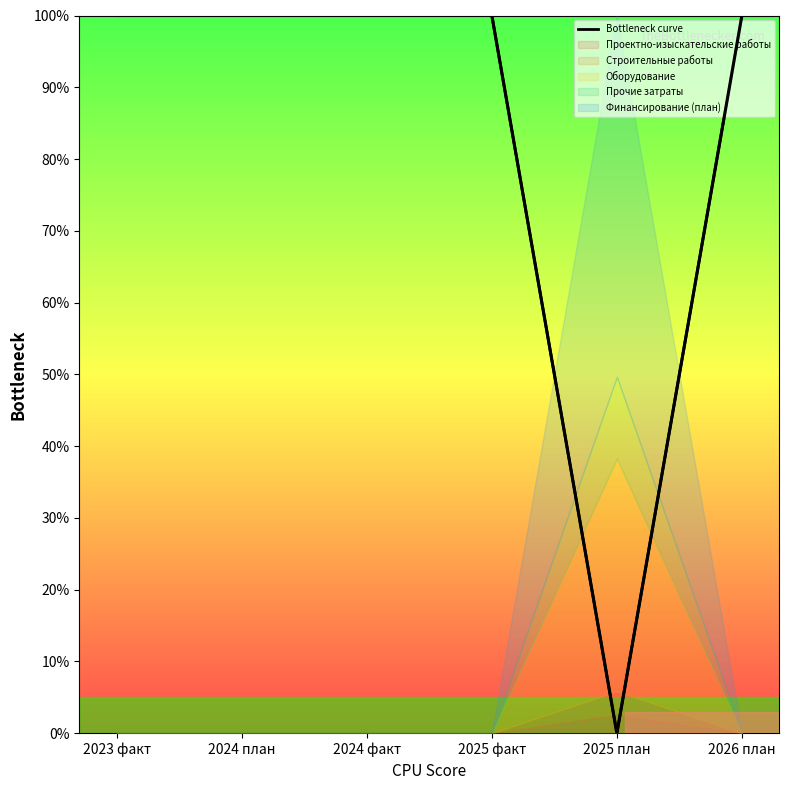

The chart shows a value of 70 at 2025 план. True or false?

False